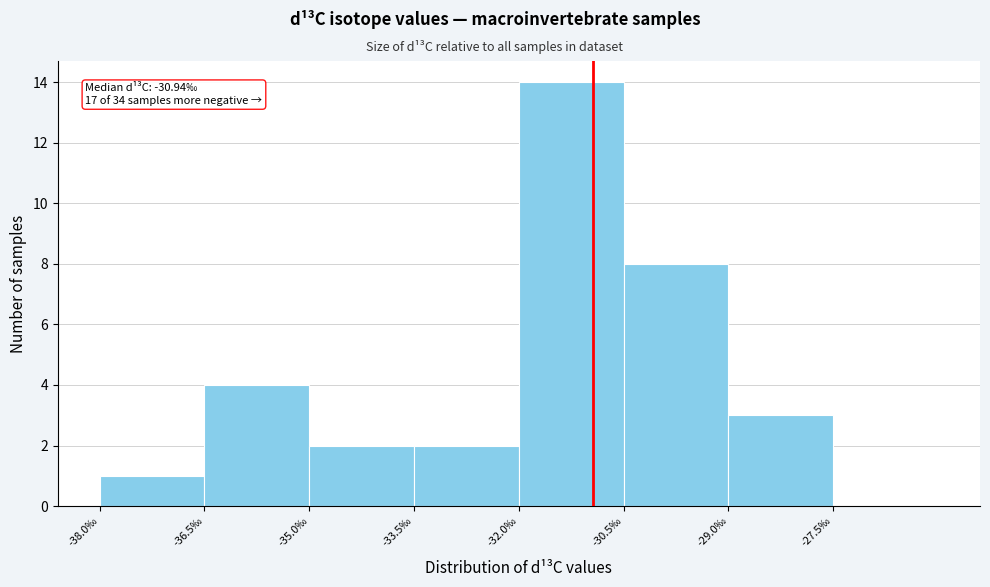

Which range on the x-axis has the tallest bar?

-32.0 to -30.5